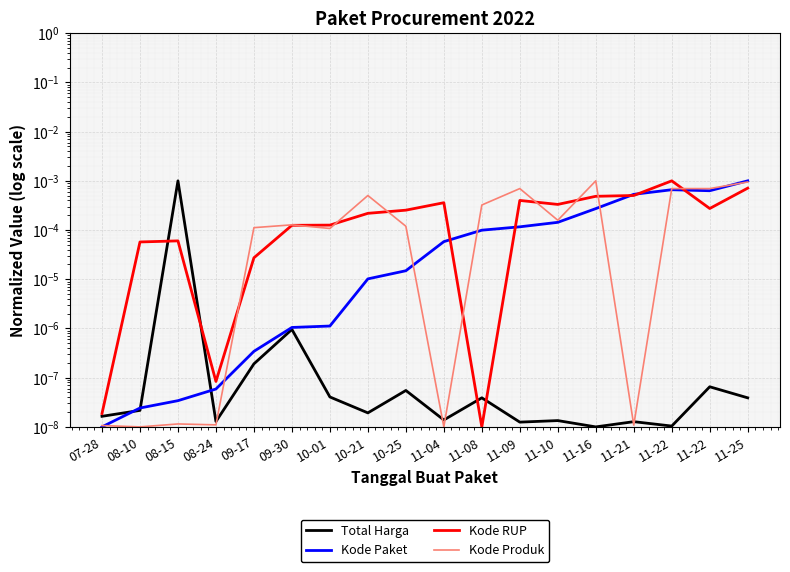

Which series has the largest total across all categories?

Kode Produk